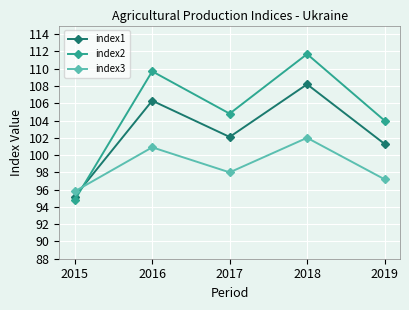

Does the chart have visible grid lines?

Yes